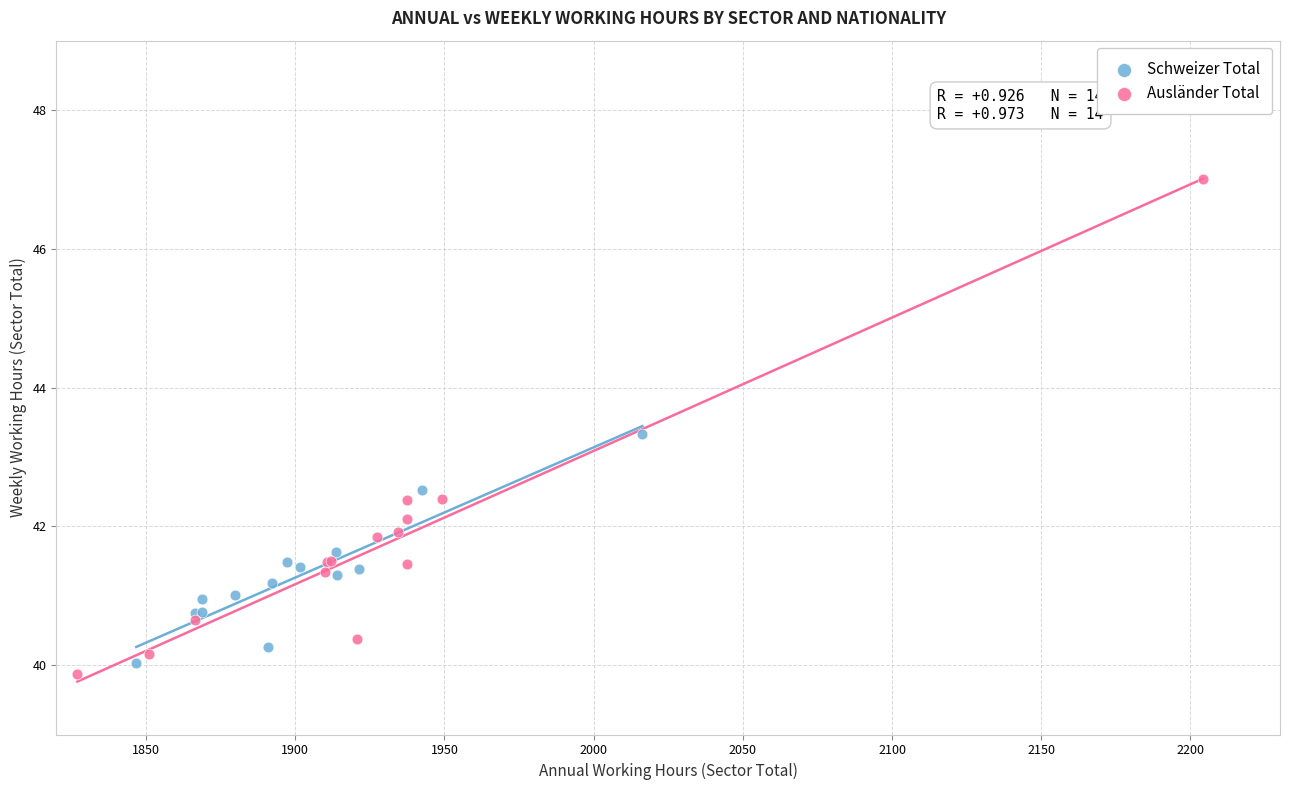

Which series has the largest Y range (max minus min)?

Ausländer Total